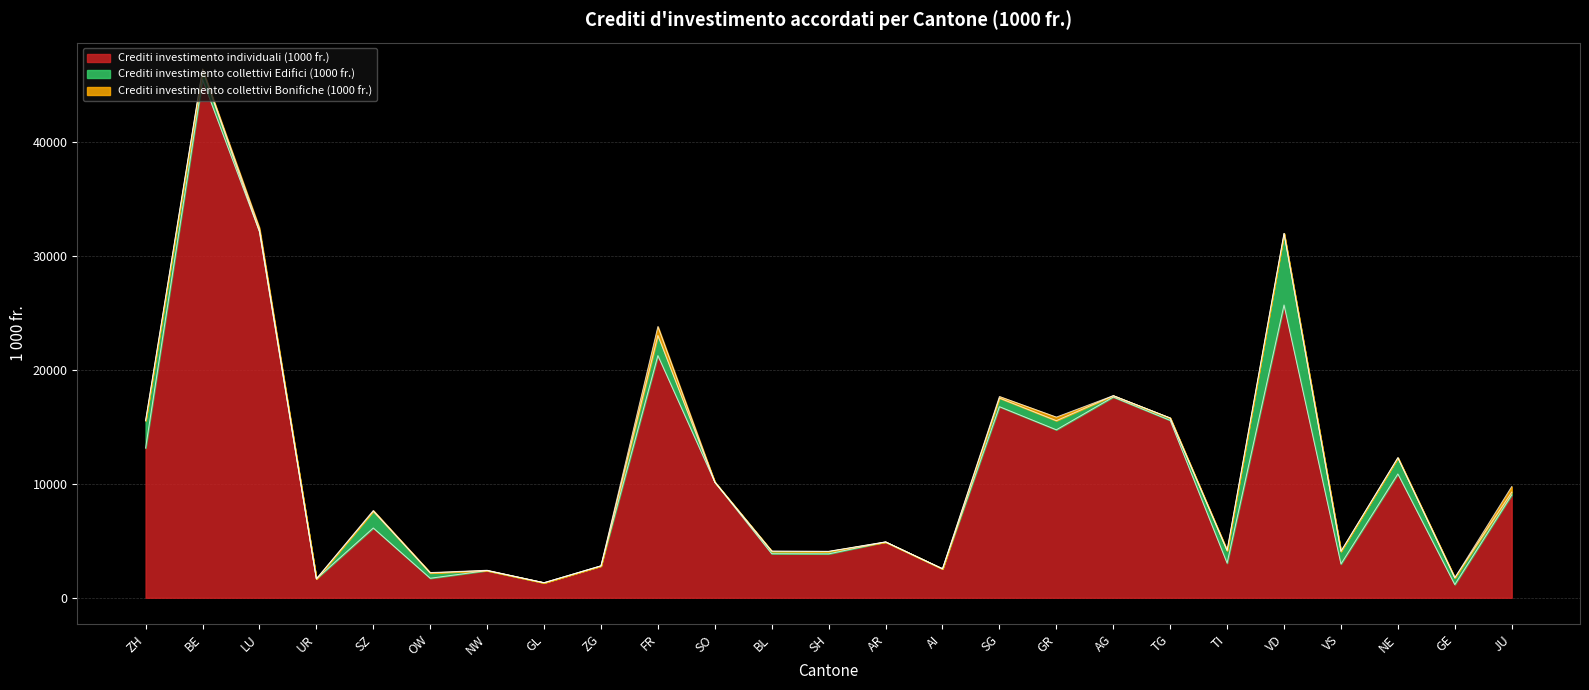

After their last crossing, which series has the higher values: Crediti investimento collettivi Edifici (1000 fr.) or Crediti investimento collettivi Bonifiche (1000 fr.)?

Crediti investimento collettivi Bonifiche (1000 fr.)